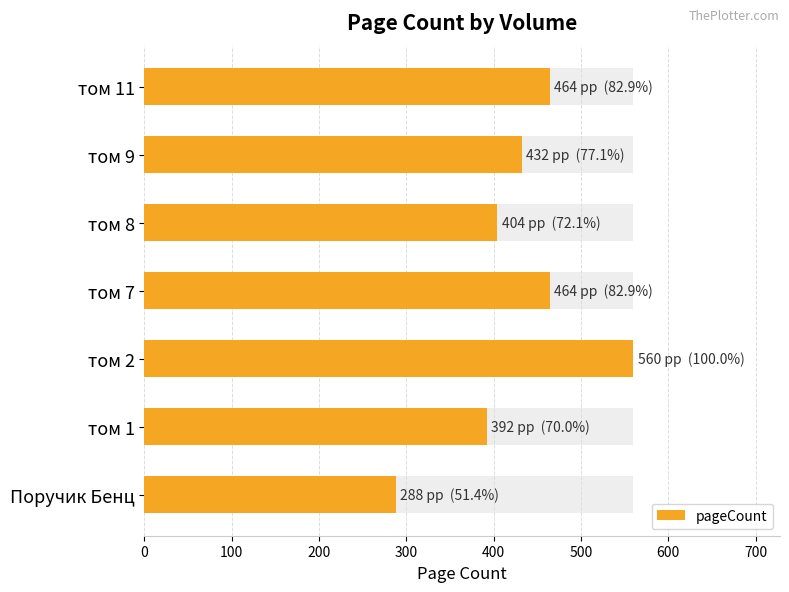

Are the bars horizontal?

Yes